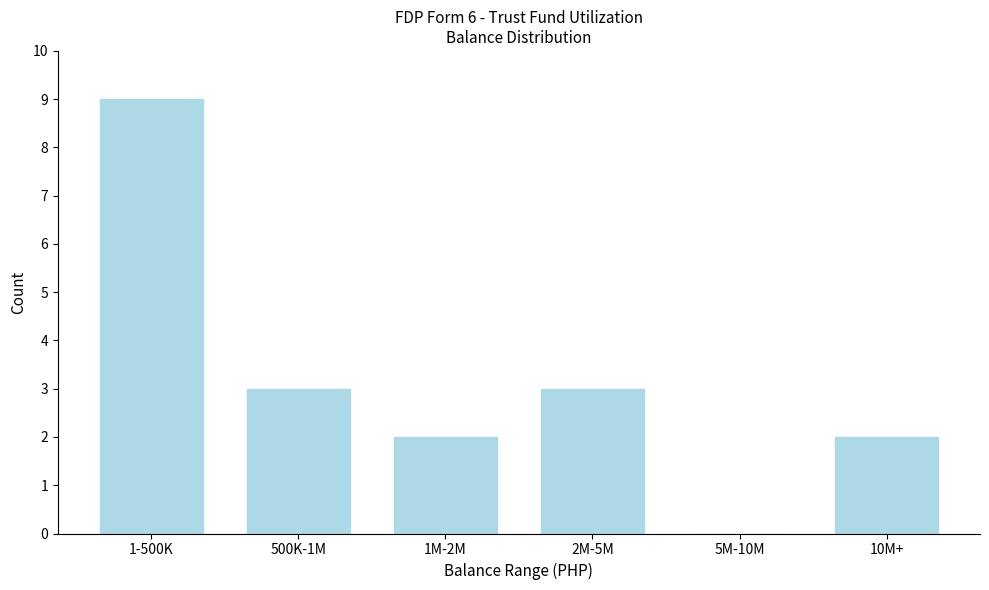

Reading left to right, extract all data points from this chart.

1-500K=9	500K-1M=3	1M-2M=2	2M-5M=3	5M-10M=0	10M+=2